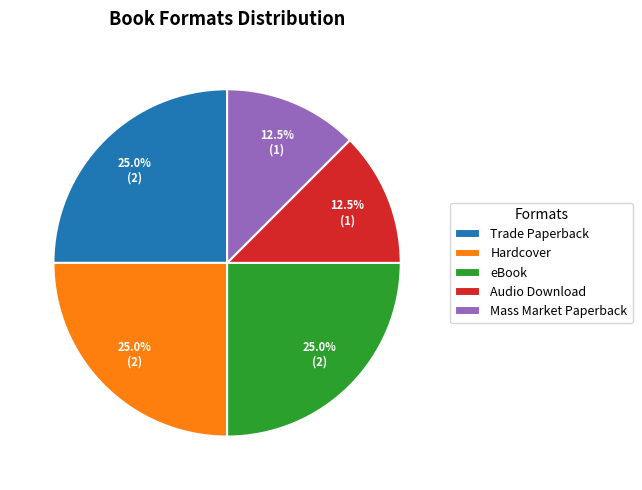

Which has a higher value, Audio Download or Trade Paperback?

Trade Paperback